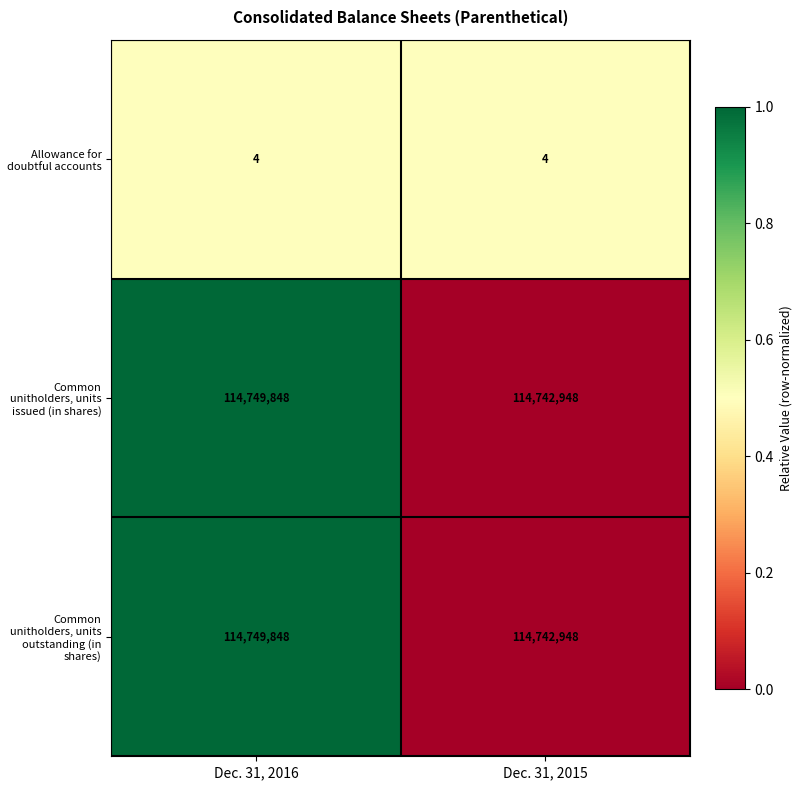

What is the sum of the Allowance for doubtful accounts values at Dec. 31, 2016 and Dec. 31, 2015?

8